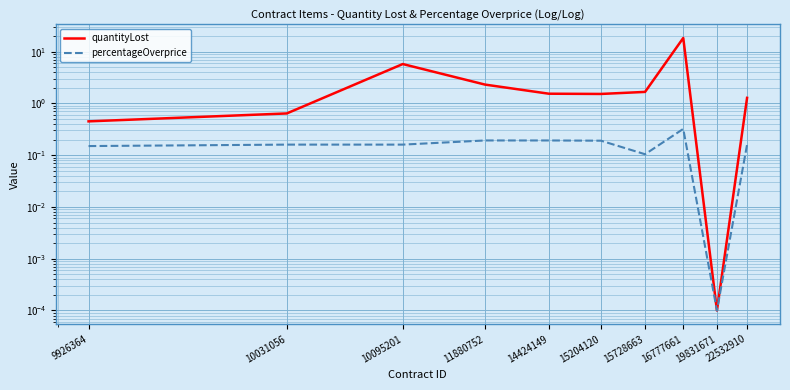

What are all the series names shown in the legend?

quantityLost, percentageOverprice